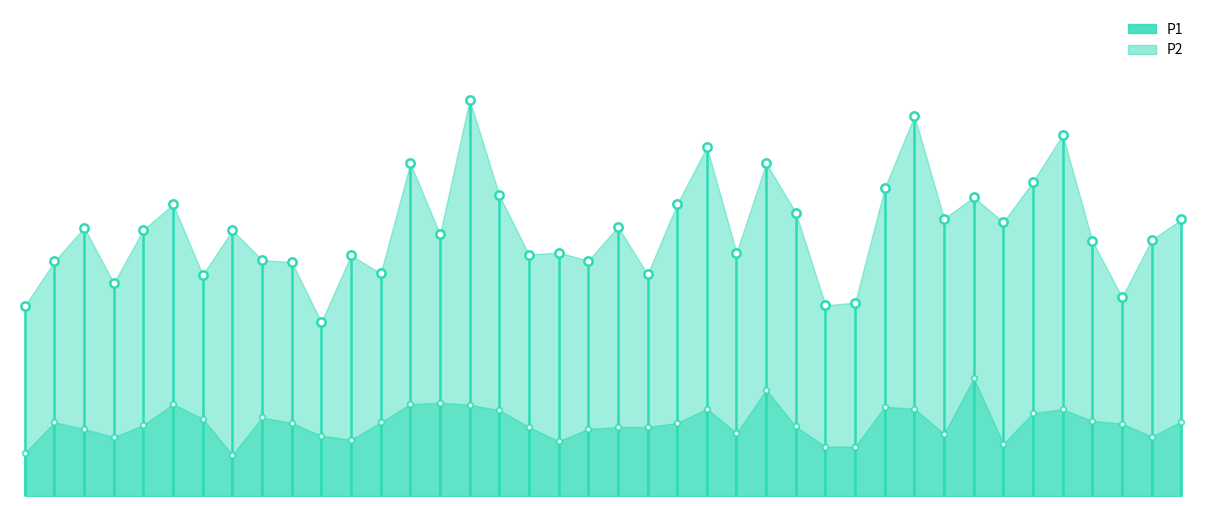

Reading left to right, transcribe all the data shown in this chart.

P1: 00:01=19.4	00:03=21.6	00:05=23.2	00:08=20.5	00:10=23.1	00:13=24.4	00:15=20.9	00:18=23.1	00:20=21.6	00:22=21.5	00:25=18.6	00:27=21.9	00:30=21.0	00:32=26.4	00:35=22.9	00:37=29.5	00:39=24.8	00:42=21.9	00:44=22.0	00:47=21.6	00:49=23.3	00:51=20.9	00:54=24.4	00:56=27.2	00:59=22.0	01:01=26.4	01:04=24.0	01:06=19.4	01:09=19.5	01:11=25.2	01:13=28.7	01:16=23.7	01:18=24.7	01:21=23.5	01:23=25.5	01:26=27.8	01:28=22.6	01:30=19.8	01:33=22.6	01:35=23.6
P2: 00:01=12.1	00:03=13.6	00:05=13.3	00:08=12.9	00:10=13.5	00:13=14.5	00:15=13.8	00:18=12.0	00:20=13.9	00:22=13.6	00:25=13.0	00:27=12.8	00:30=13.6	00:32=14.5	00:35=14.6	00:37=14.5	00:39=14.2	00:42=13.4	00:44=12.7	00:47=13.3	00:49=13.4	00:51=13.4	00:54=13.6	00:56=14.3	00:59=13.1	01:01=15.2	01:04=13.4	01:06=12.4	01:09=12.4	01:11=14.4	01:13=14.3	01:16=13.1	01:18=15.8	01:21=12.6	01:23=14.1	01:26=14.3	01:28=13.7	01:30=13.6	01:33=12.9	01:35=13.7